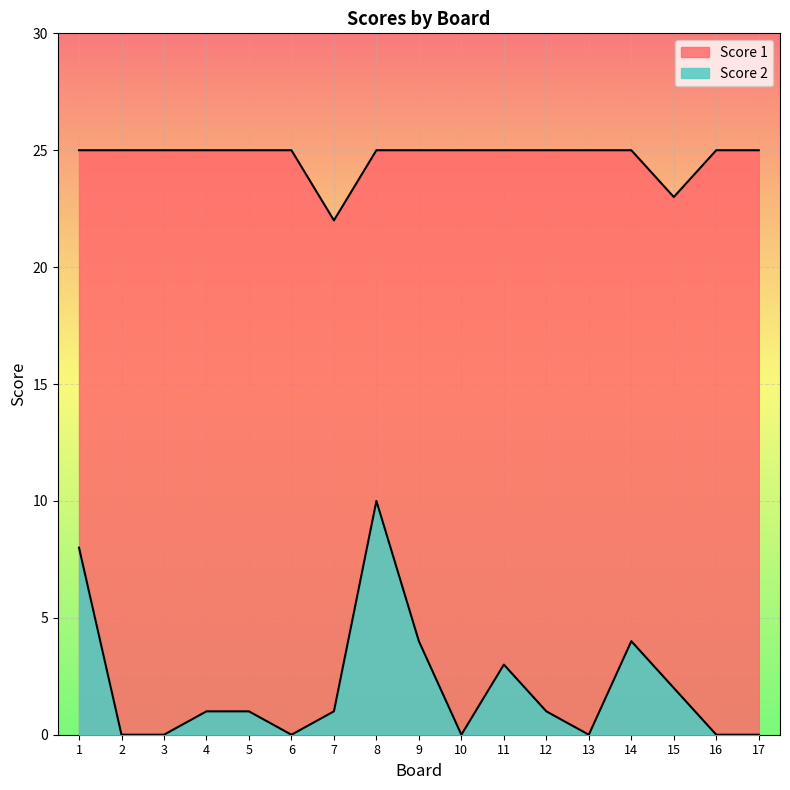

What is the total value across all series at 5?

26